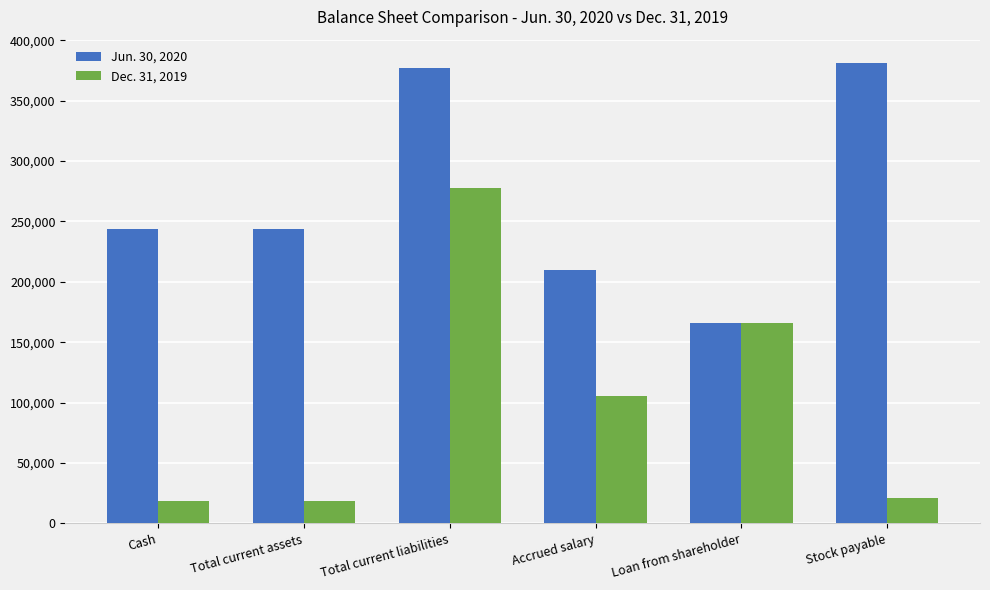

How many bars are there in each group?

2